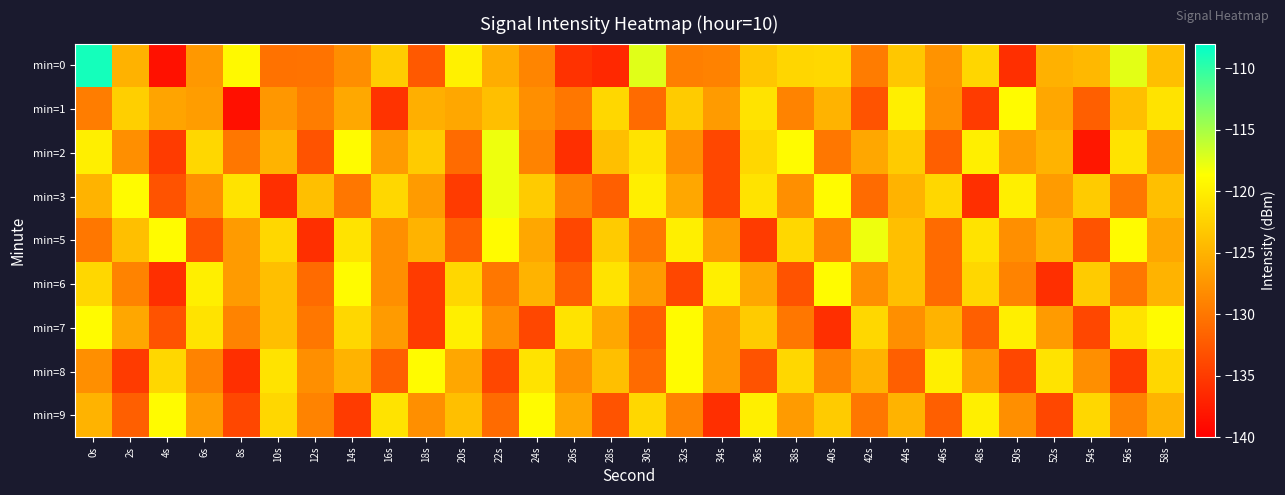

Reading right to left, what are all the values shown in this chart?

min=0: 58s=-124.0	56s=-117.5	54s=-124.6	52s=-125.2	50s=-136.0	48s=-122.1	46s=-127.7	44s=-123.3	42s=-129.6	40s=-121.9	38s=-122.0	36s=-123.4	34s=-129.1	32s=-129.3	30s=-117.4	28s=-136.6	26s=-135.8	24s=-128.8	22s=-125.5	20s=-119.8	18s=-132.5	16s=-122.8	14s=-128.1	12s=-130.3	10s=-130.4	8s=-119.1	6s=-127.2	4s=-138.5	2s=-125.0	0s=-108.9
min=1: 58s=-121.0	56s=-124.0	54s=-132.0	52s=-126.0	50s=-119.0	48s=-135.0	46s=-128.0	44s=-120.0	42s=-133.0	40s=-125.0	38s=-129.0	36s=-121.0	34s=-127.0	32s=-123.0	30s=-131.0	28s=-122.0	26s=-130.0	24s=-128.0	22s=-124.0	20s=-126.0	18s=-125.3	16s=-135.7	14s=-125.9	12s=-129.5	10s=-127.3	8s=-138.6	6s=-126.8	4s=-126.2	2s=-122.6	0s=-129.4
min=2: 58s=-128.0	56s=-121.0	54s=-138.0	52s=-125.0	50s=-127.0	48s=-120.0	46s=-132.0	44s=-123.0	42s=-126.0	40s=-130.0	38s=-119.0	36s=-122.0	34s=-134.0	32s=-128.0	30s=-121.0	28s=-124.0	26s=-136.0	24s=-129.0	22s=-118.0	20s=-131.0	18s=-123.0	16s=-127.0	14s=-119.0	12s=-133.0	10s=-125.0	8s=-130.0	6s=-122.0	4s=-135.0	2s=-128.0	0s=-120.0
min=3: 58s=-124.0	56s=-130.0	54s=-123.0	52s=-127.0	50s=-120.0	48s=-136.0	46s=-122.0	44s=-125.0	42s=-131.0	40s=-119.0	38s=-128.0	36s=-121.0	34s=-134.0	32s=-126.0	30s=-120.0	28s=-132.0	26s=-129.0	24s=-123.0	22s=-118.0	20s=-135.0	18s=-127.0	16s=-122.0	14s=-130.0	12s=-124.0	10s=-136.0	8s=-121.0	6s=-128.0	4s=-133.0	2s=-119.0	0s=-125.0
min=5: 58s=-126.0	56s=-119.0	54s=-133.0	52s=-125.0	50s=-128.0	48s=-121.0	46s=-131.0	44s=-124.0	42s=-118.0	40s=-129.0	38s=-122.0	36s=-135.0	34s=-127.0	32s=-120.0	30s=-130.0	28s=-123.0	26s=-134.0	24s=-126.0	22s=-119.0	20s=-132.0	18s=-125.0	16s=-128.0	14s=-121.0	12s=-136.0	10s=-122.0	8s=-127.0	6s=-133.0	4s=-119.0	2s=-124.0	0s=-130.0
min=6: 58s=-125.0	56s=-130.0	54s=-123.0	52s=-136.0	50s=-129.0	48s=-122.0	46s=-131.0	44s=-124.0	42s=-128.0	40s=-119.0	38s=-133.0	36s=-126.0	34s=-120.0	32s=-134.0	30s=-127.0	28s=-121.0	26s=-132.0	24s=-125.0	22s=-130.0	20s=-122.0	18s=-135.0	16s=-128.0	14s=-119.0	12s=-131.0	10s=-124.0	8s=-127.0	6s=-120.0	4s=-136.0	2s=-129.0	0s=-122.0
min=7: 58s=-119.0	56s=-121.0	54s=-134.0	52s=-127.0	50s=-120.0	48s=-132.0	46s=-125.0	44s=-128.0	42s=-122.0	40s=-136.0	38s=-130.0	36s=-123.0	34s=-127.0	32s=-119.0	30s=-132.0	28s=-126.0	26s=-121.0	24s=-134.0	22s=-128.0	20s=-120.0	18s=-135.0	16s=-127.0	14s=-122.0	12s=-130.0	10s=-124.0	8s=-129.0	6s=-121.0	4s=-133.0	2s=-126.0	0s=-119.0
min=8: 58s=-122.0	56s=-135.0	54s=-128.0	52s=-121.0	50s=-134.0	48s=-127.0	46s=-120.0	44s=-132.0	42s=-125.0	40s=-129.0	38s=-122.0	36s=-133.0	34s=-127.0	32s=-119.0	30s=-131.0	28s=-124.0	26s=-128.0	24s=-121.0	22s=-134.0	20s=-126.0	18s=-119.0	16s=-132.0	14s=-125.0	12s=-128.0	10s=-121.0	8s=-136.0	6s=-129.0	4s=-122.0	2s=-135.0	0s=-128.0
min=9: 58s=-125.0	56s=-129.0	54s=-122.0	52s=-134.0	50s=-128.0	48s=-120.0	46s=-132.0	44s=-125.0	42s=-130.0	40s=-123.0	38s=-127.0	36s=-120.0	34s=-136.0	32s=-129.0	30s=-122.0	28s=-133.0	26s=-126.0	24s=-119.0	22s=-131.0	20s=-124.0	18s=-128.0	16s=-121.0	14s=-135.0	12s=-129.0	10s=-122.0	8s=-134.0	6s=-127.0	4s=-119.0	2s=-132.0	0s=-125.0